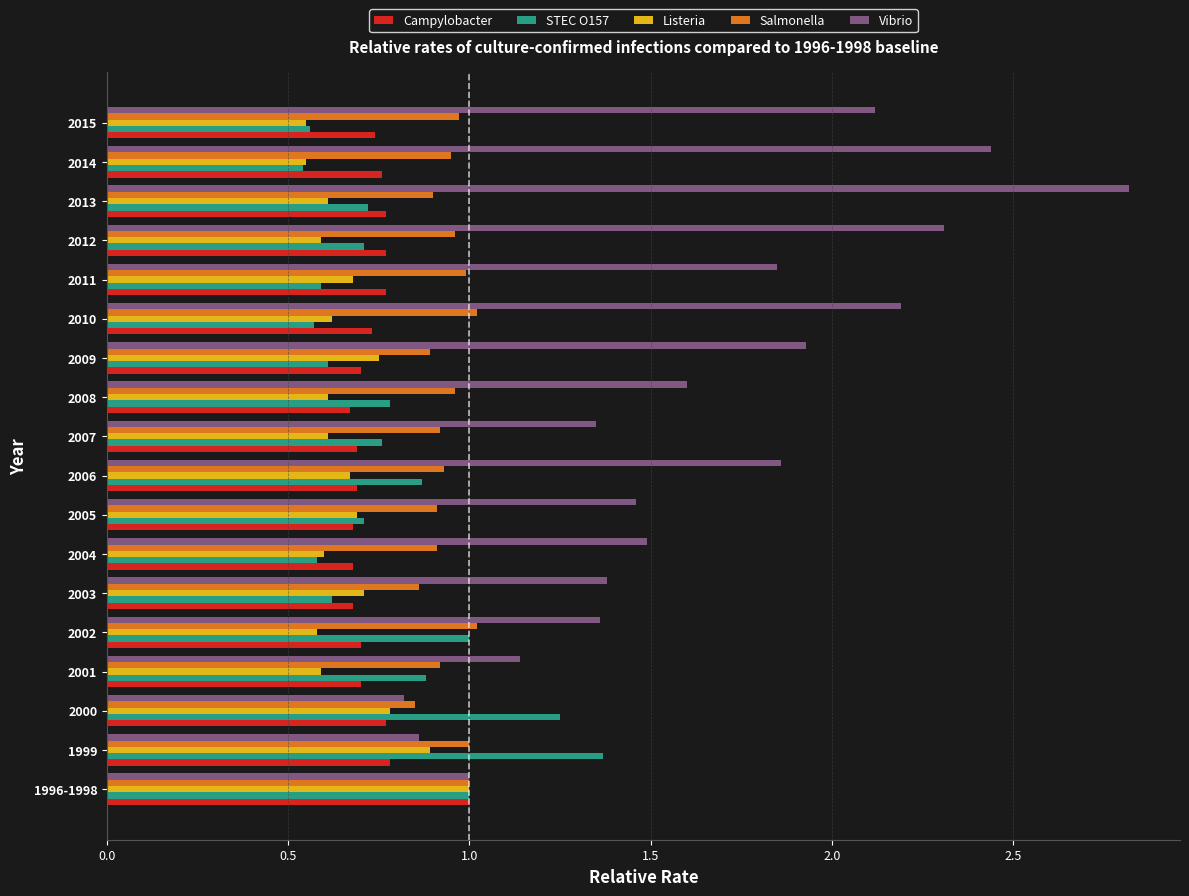

What is the total value across all series at 2010?

5.1